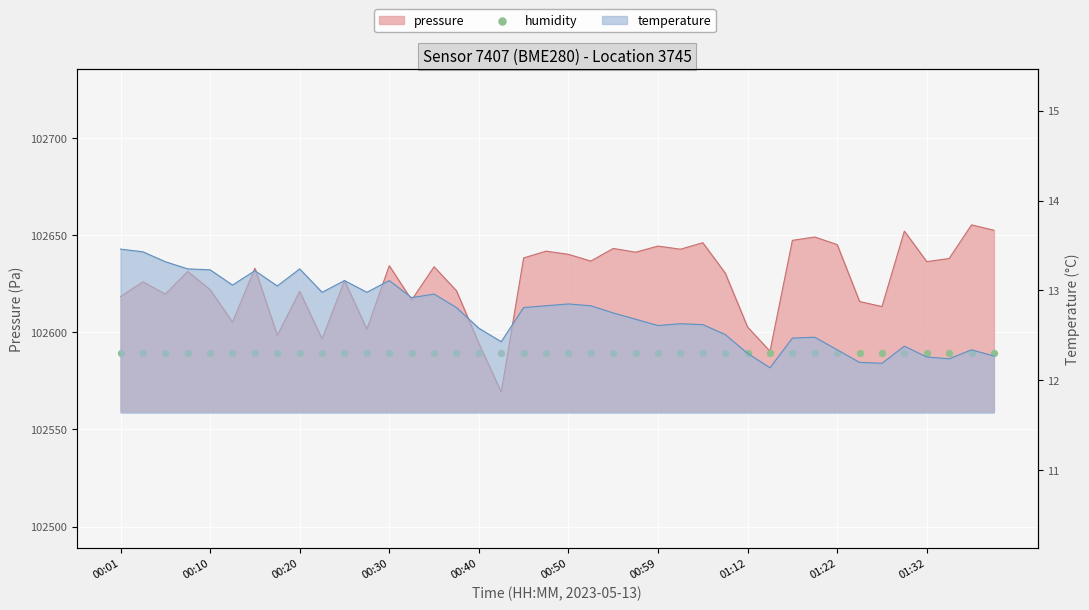

Which series reaches the maximum Y coordinate?

pressure